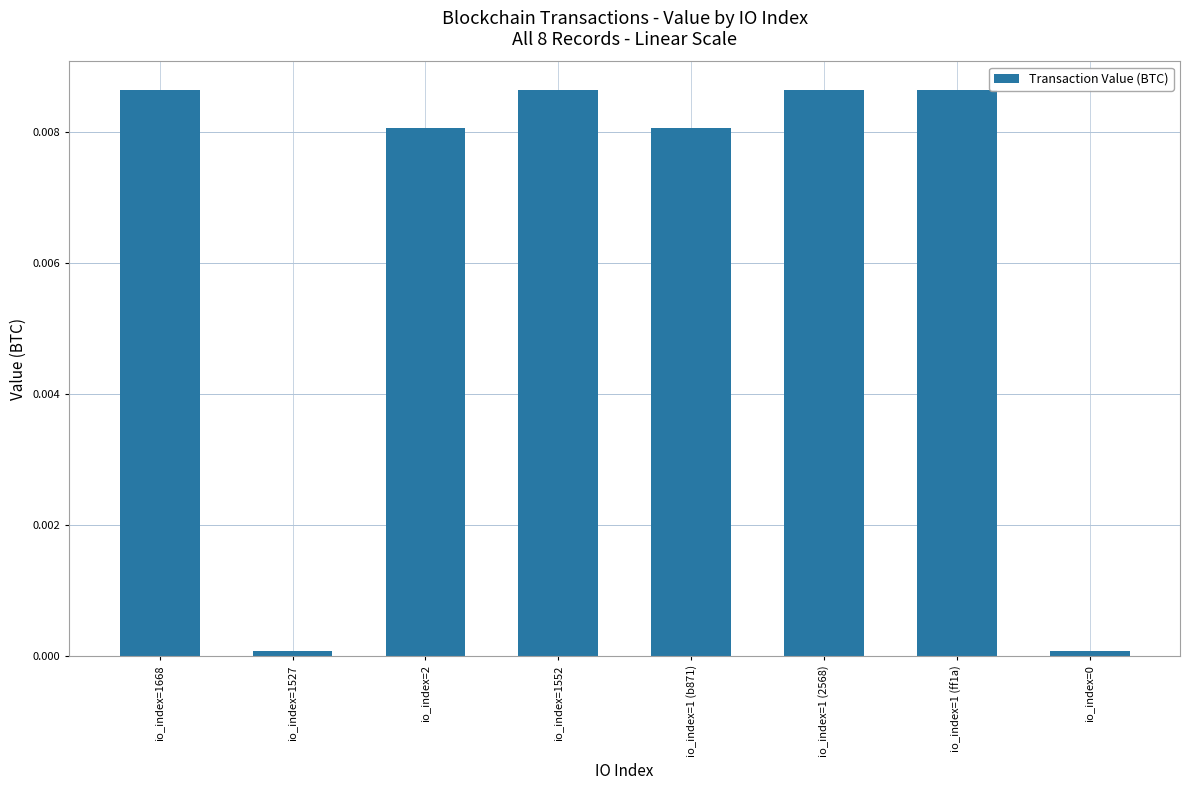

What is the label of the 8th bar from the right?

io_index=1668